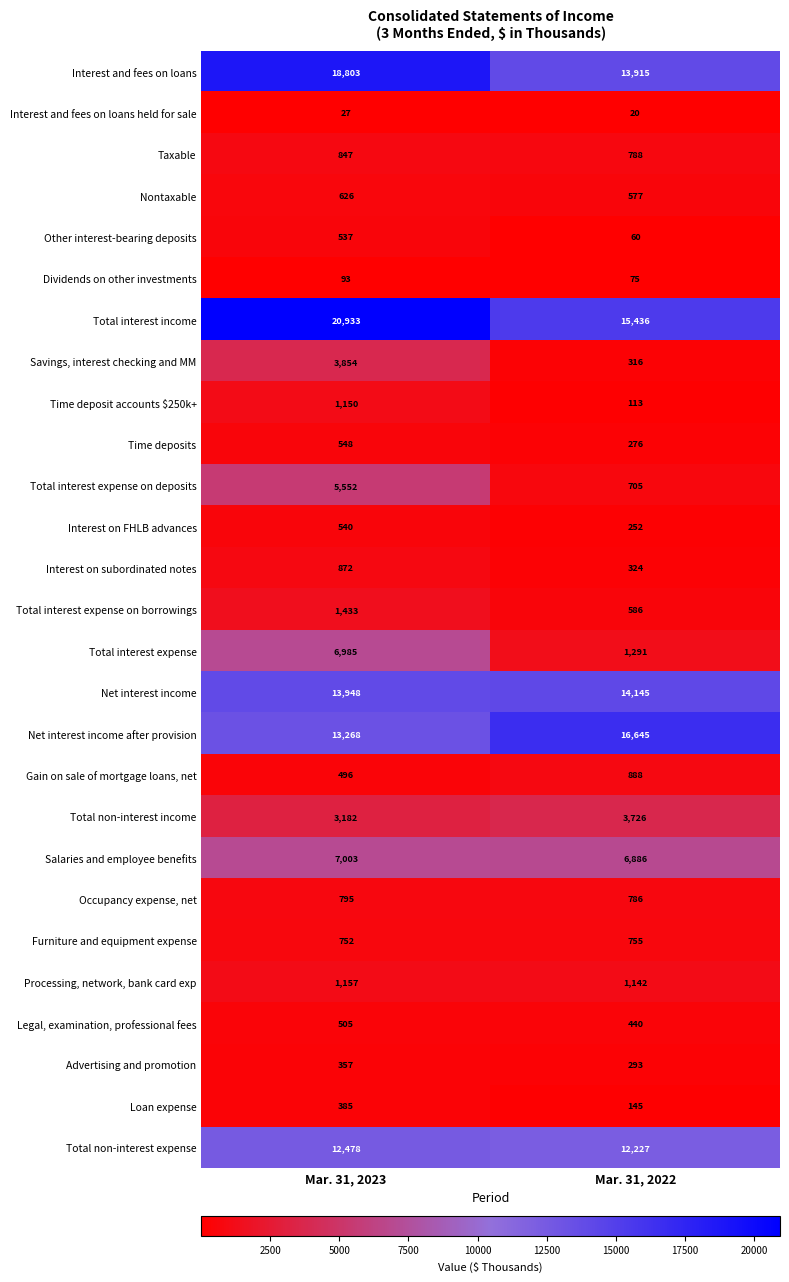

Which series has the largest range (max minus min)?

Total interest expense